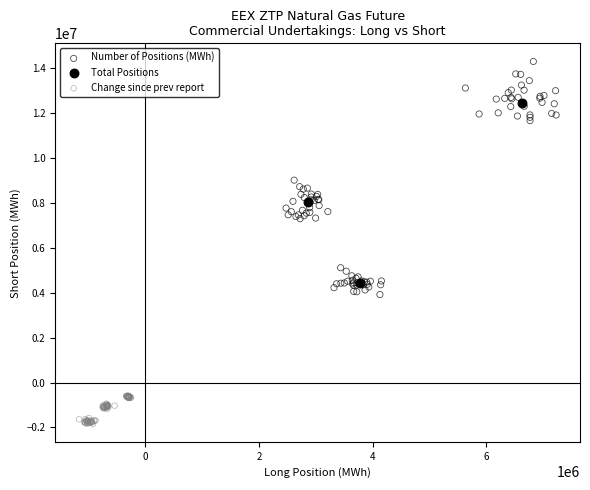

Which series contains the lowest Y value?

Change since prev report